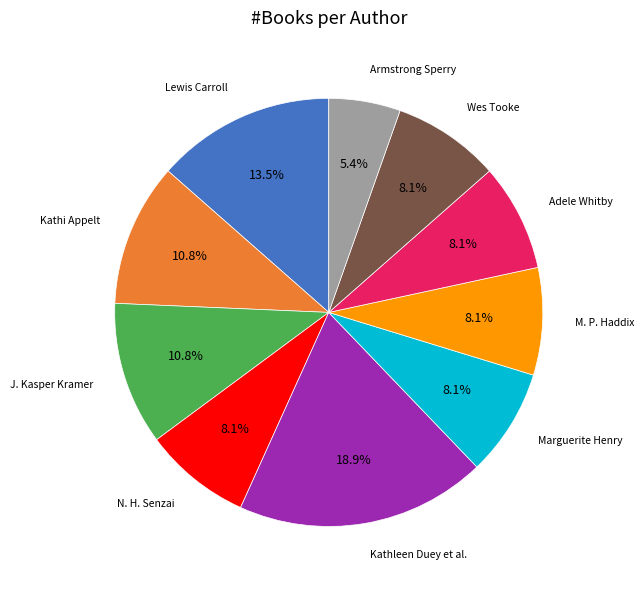

Does any single category account for the majority?

No